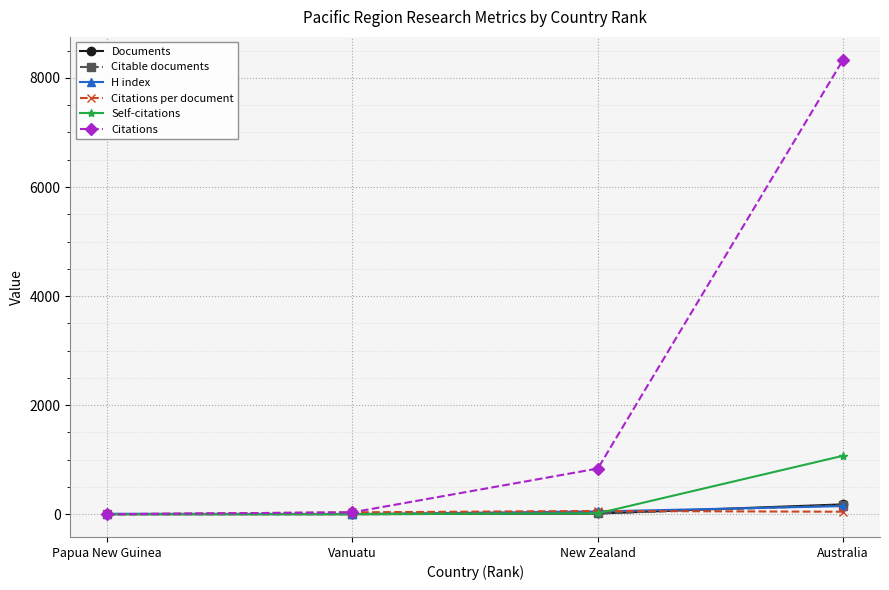

At which category does the chart reach its peak across all series?

Australia